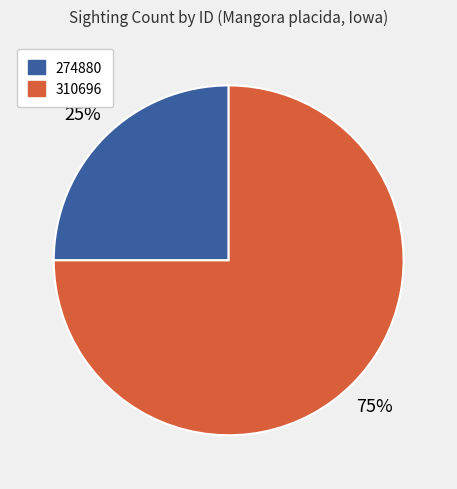

True or false: 274880 accounts for 37% of the total.

False